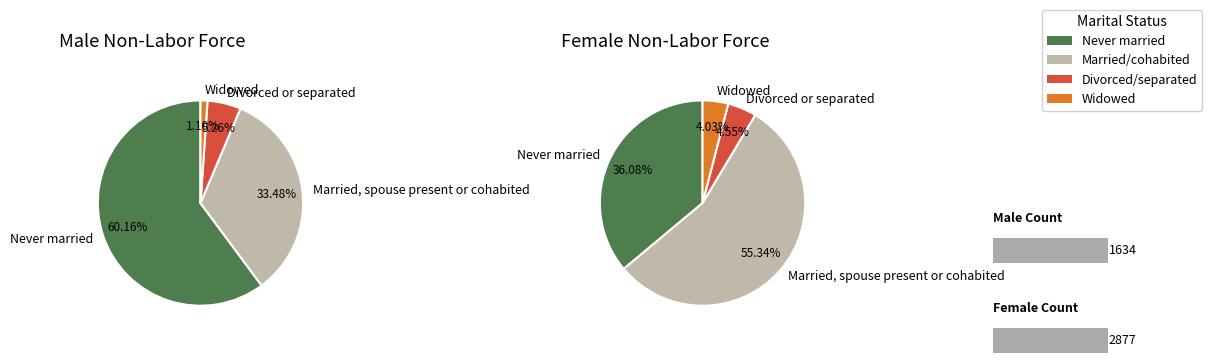

Does Never married account for over 50% of the chart?

No